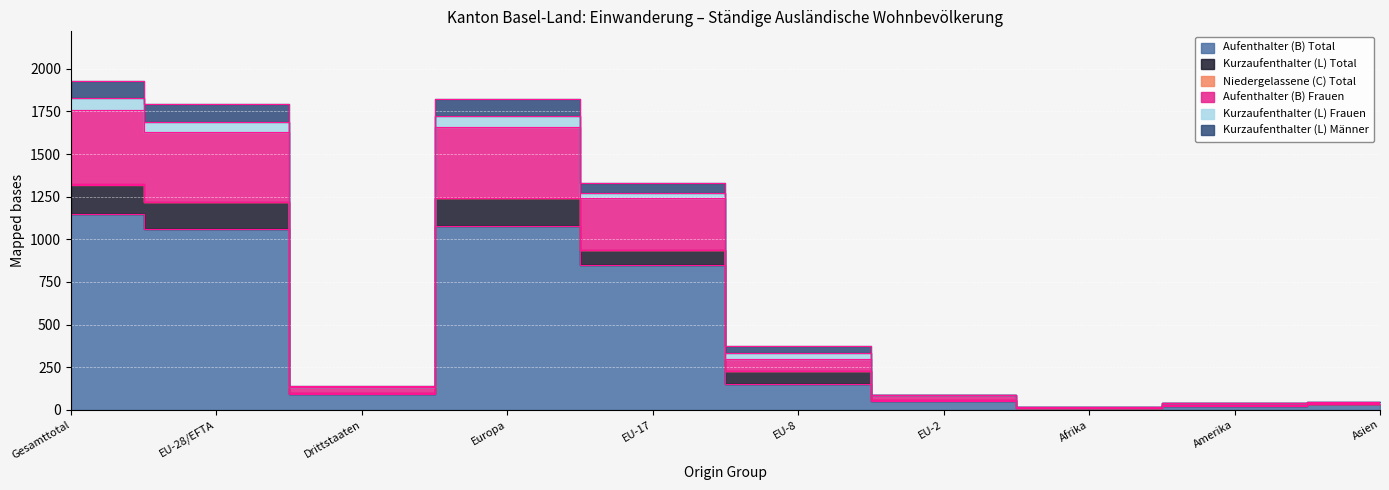

What is the difference between the Aufenthalter (B) Total values at Europa and EU-17?

229